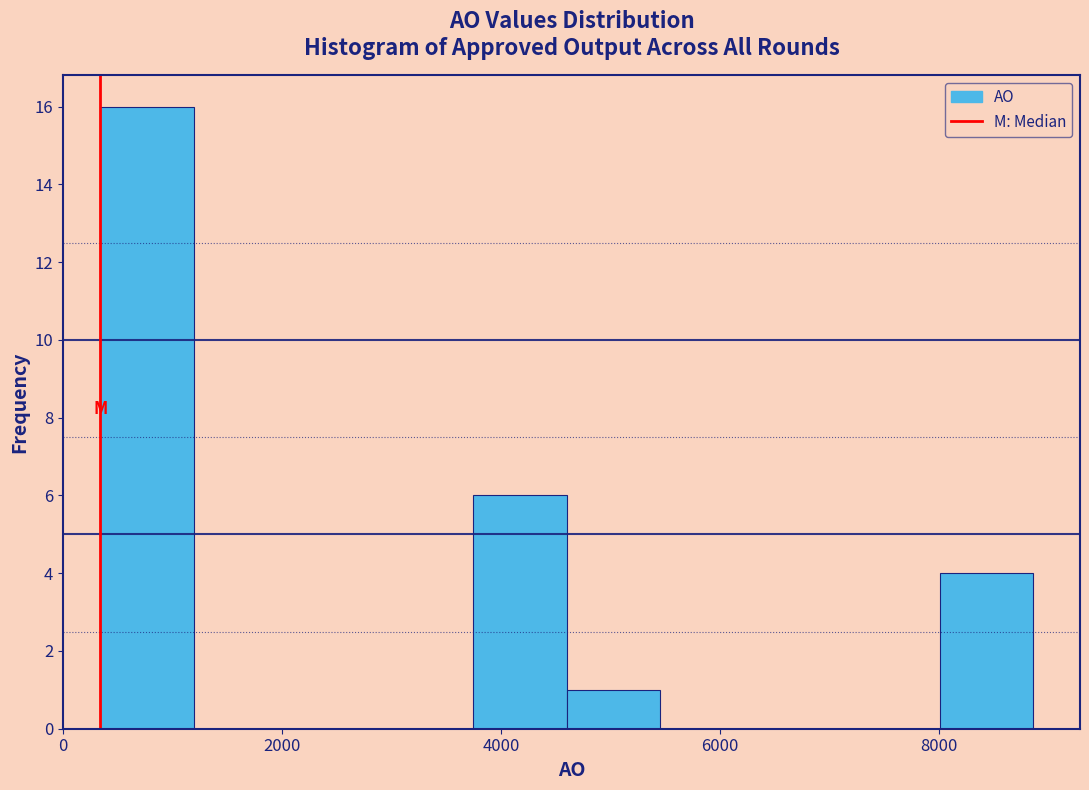

Which range on the x-axis has the tallest bar?

400 to 1200